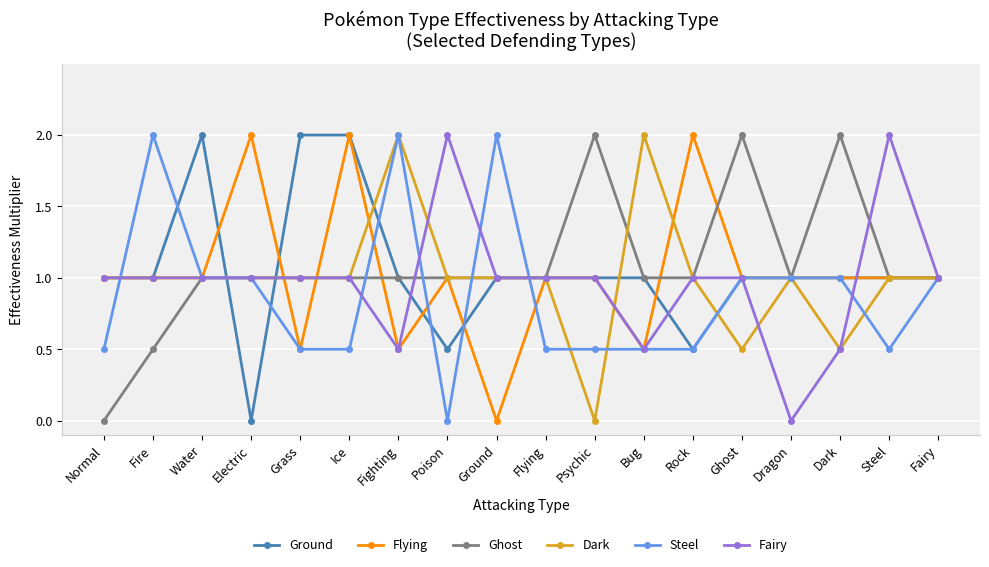

True or false: Dark has more than 2 interior local peaks.

True